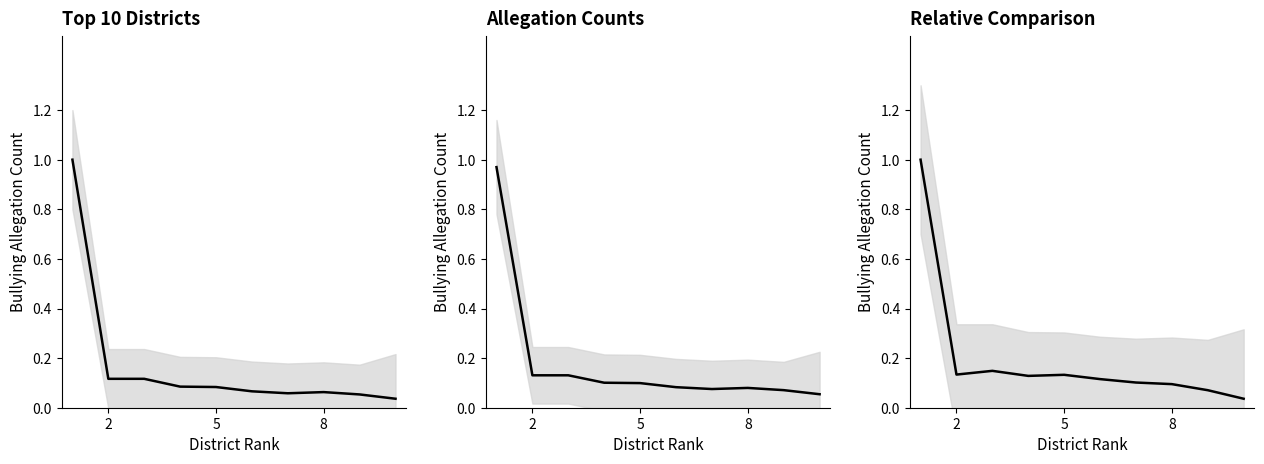

Reading left to right, transcribe all the data shown in this chart.

Top 10 Districts: 1.0	0.1	0.1	0.1	0.1	0.1	0.1	0.1	0.1	0.0
Allegation Counts: 1.0	0.1	0.1	0.1	0.1	0.1	0.1	0.1	0.1	0.1
Relative Comparison: 1.0	0.1	0.1	0.1	0.1	0.1	0.1	0.1	0.1	0.0